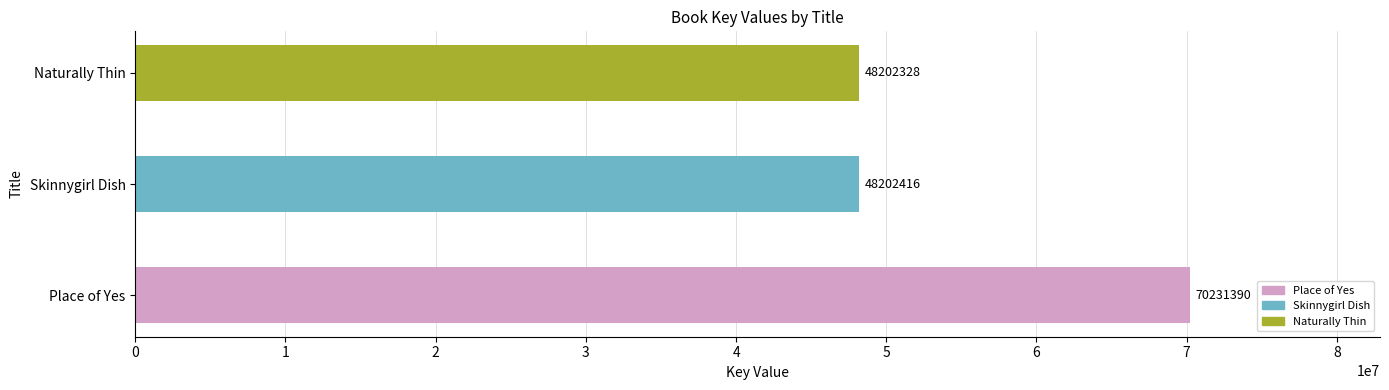

Reading bottom to top, list all the values displayed in this chart.

Place of Yes=70231390	Skinnygirl Dish=48202416	Naturally Thin=48202328